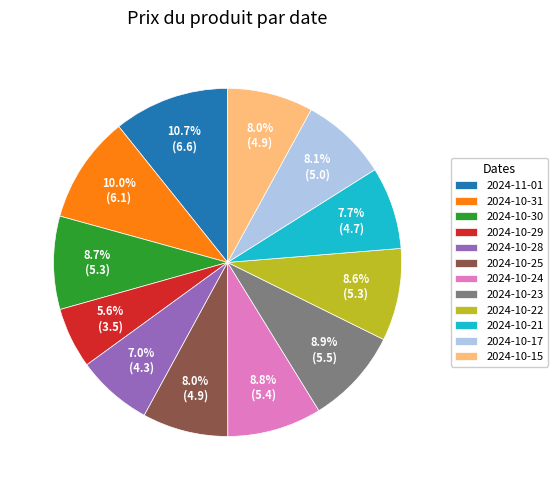

To the nearest percent, what is the difference between the 2024-10-31 and 2024-11-01 slice percentages?

1%